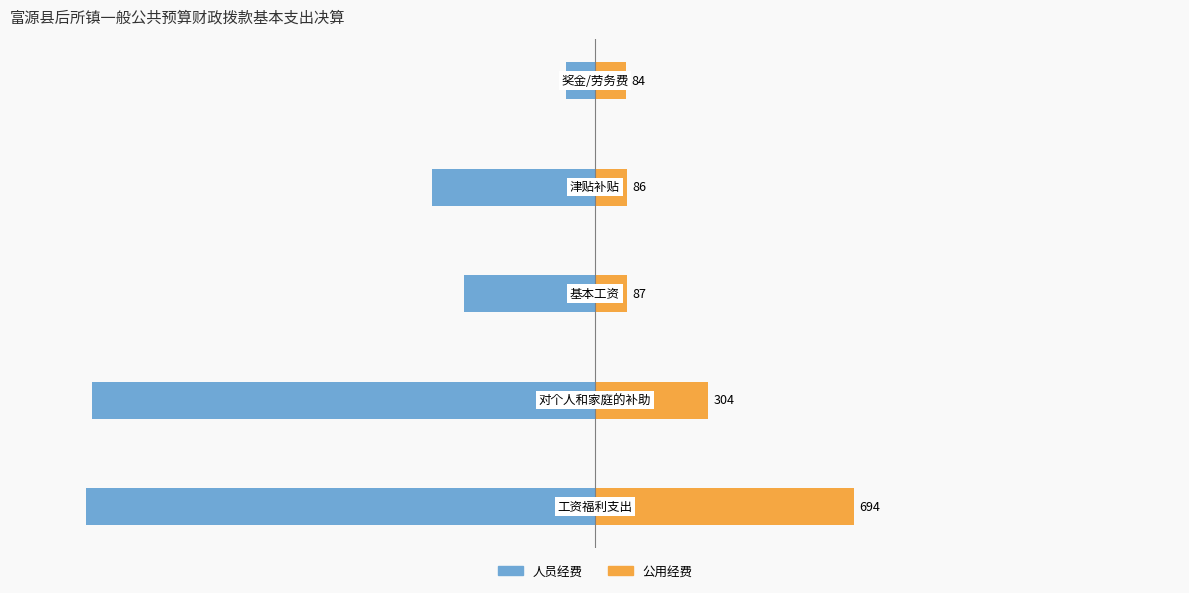

Is it true that 公用经费 equals 10.1 at 2?

False